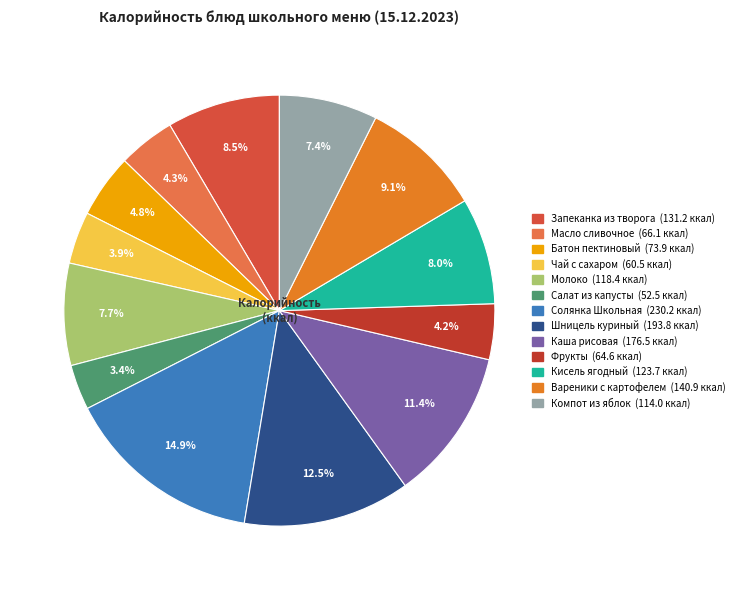

How many segments does this pie chart have?

13